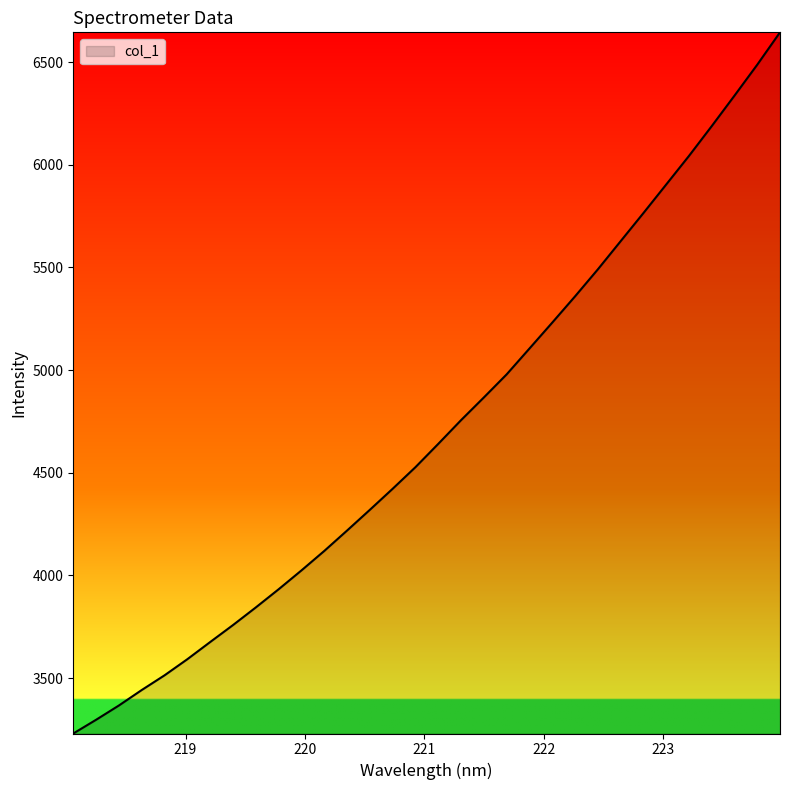

What is the smallest value displayed?

3230.2